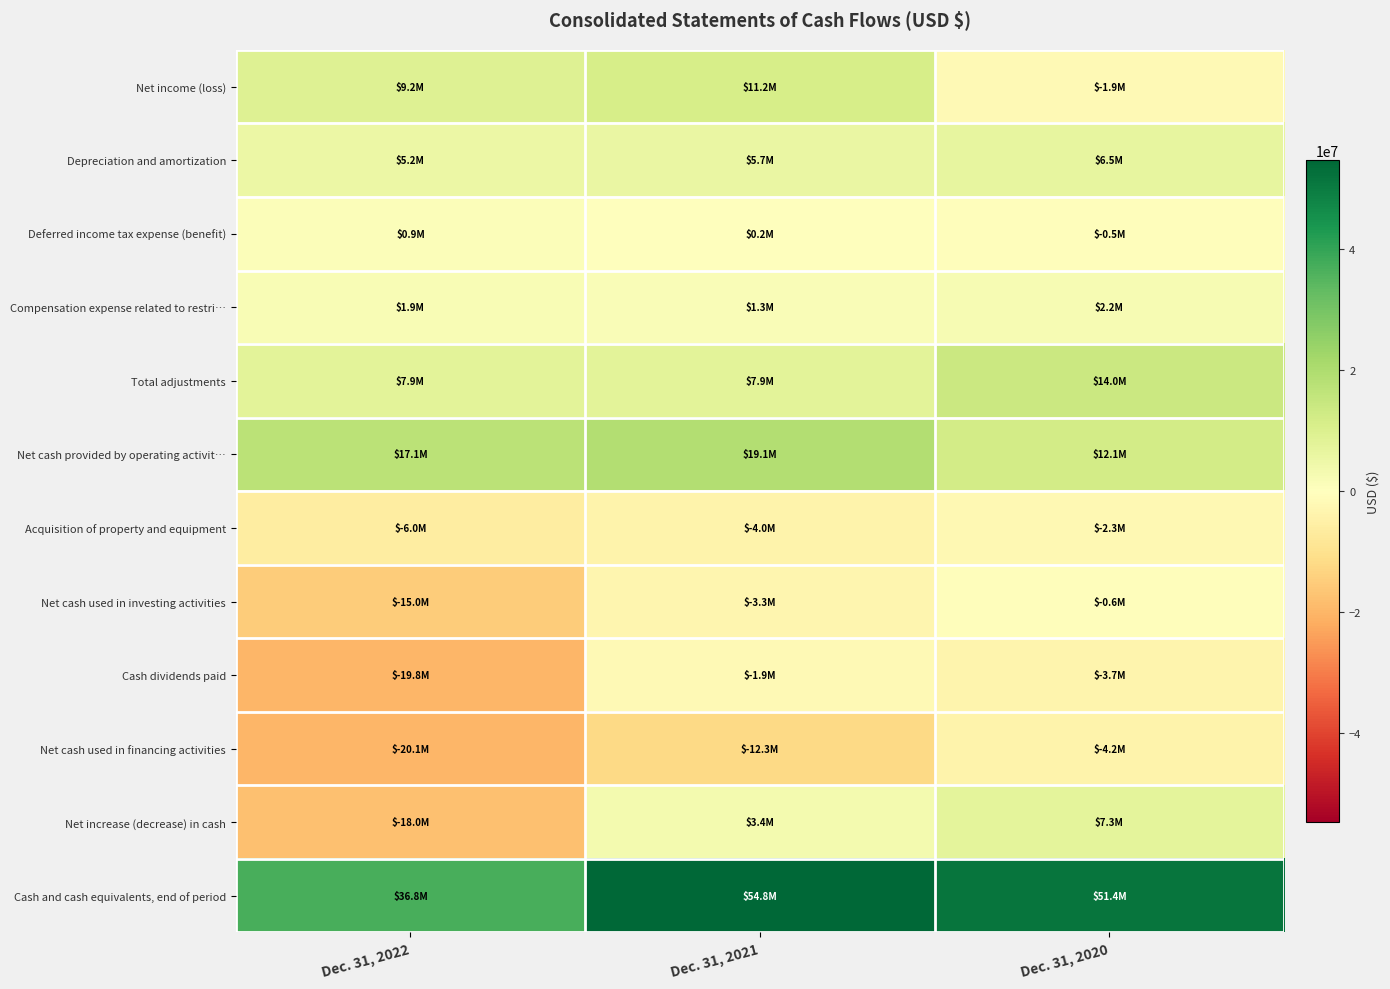

Reading right to left, extract all data points from this chart.

Net income (loss): Dec. 31, 2020=-1913000	Dec. 31, 2021=11157000	Dec. 31, 2022=9202000
Depreciation and amortization: Dec. 31, 2020=6524000	Dec. 31, 2021=5749000	Dec. 31, 2022=5171000
Deferred income tax expense (benefit): Dec. 31, 2020=-545000	Dec. 31, 2021=195000	Dec. 31, 2022=935000
Compensation expense related to restri…: Dec. 31, 2020=2221000	Dec. 31, 2021=1335000	Dec. 31, 2022=1858000
Total adjustments: Dec. 31, 2020=14001000	Dec. 31, 2021=7947000	Dec. 31, 2022=7923000
Net cash provided by operating activit…: Dec. 31, 2020=12088000	Dec. 31, 2021=19104000	Dec. 31, 2022=17125000
Acquisition of property and equipment: Dec. 31, 2020=-2314000	Dec. 31, 2021=-3969000	Dec. 31, 2022=-5994000
Net cash used in investing activities: Dec. 31, 2020=-604000	Dec. 31, 2021=-3348000	Dec. 31, 2022=-14990000
Cash dividends paid: Dec. 31, 2020=-3716000	Dec. 31, 2021=-1914000	Dec. 31, 2022=-19785000
Net cash used in financing activities: Dec. 31, 2020=-4165000	Dec. 31, 2021=-12349000	Dec. 31, 2022=-20093000
Net increase (decrease) in cash: Dec. 31, 2020=7319000	Dec. 31, 2021=3407000	Dec. 31, 2022=-17958000
Cash and cash equivalents, end of period: Dec. 31, 2020=51353000	Dec. 31, 2021=54760000	Dec. 31, 2022=36802000